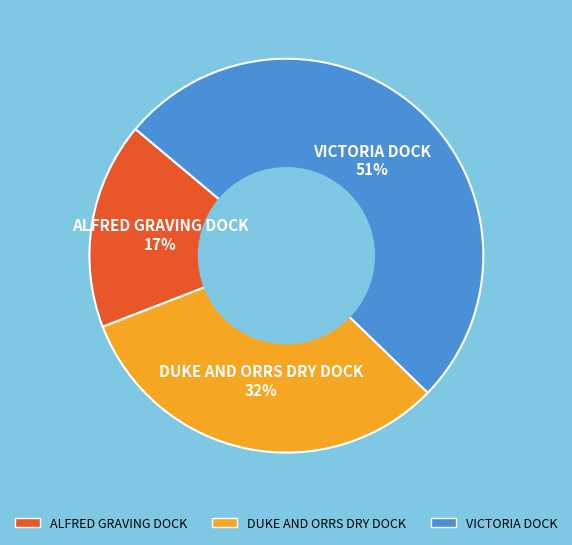

To the nearest percent, what portion does VICTORIA DOCK represent?

51%